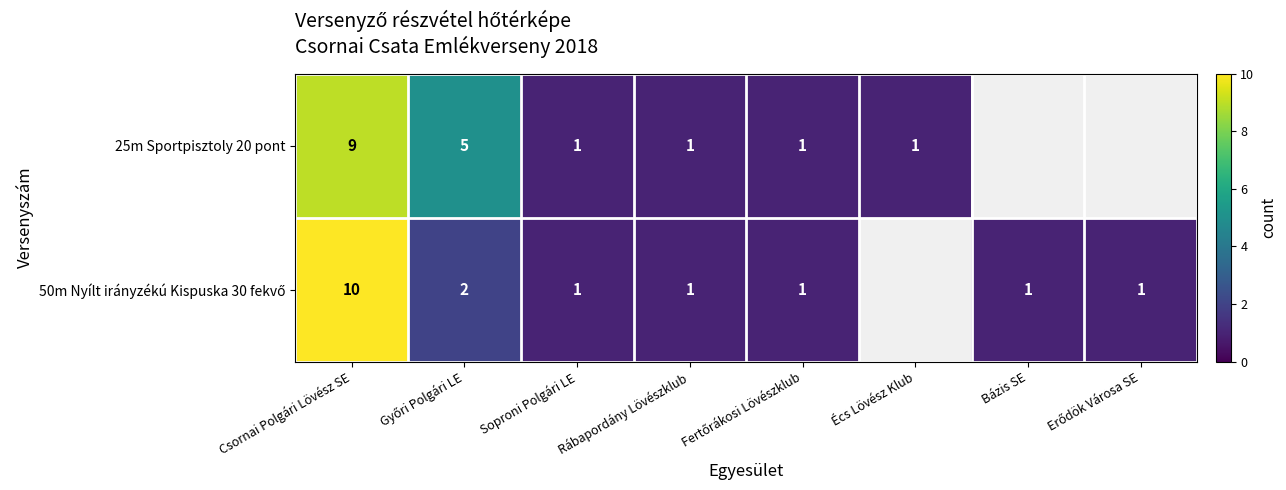

The 25m Sportpisztoly 20 pont series shows 2 at Soproni Polgári LE. True or false?

False